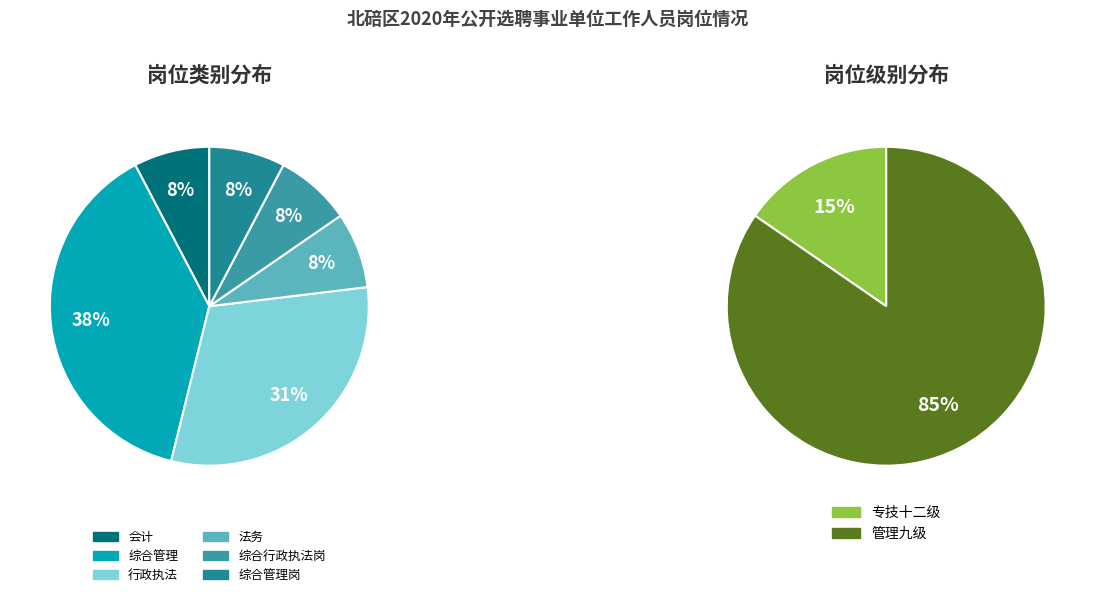

To the nearest percent, what percentage of the pie is 专技十二级?

15%